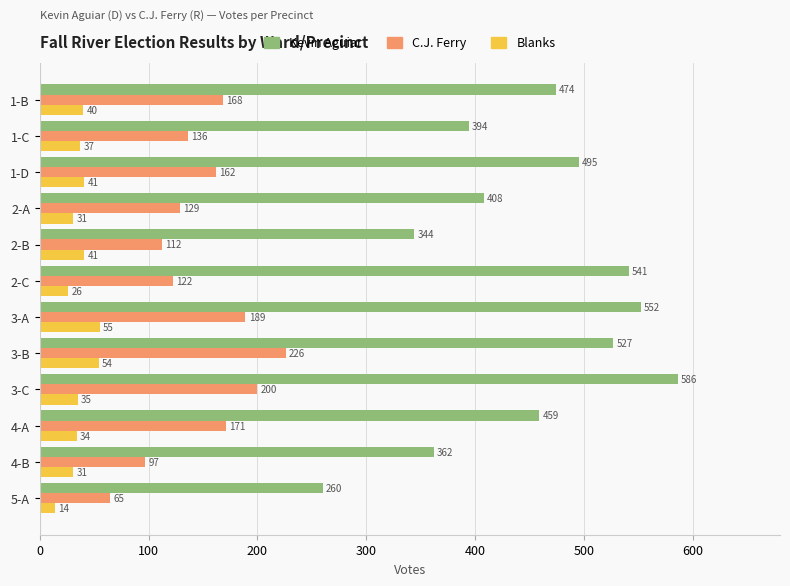

Which series has the largest range (max minus min)?

Kevin Aguiar